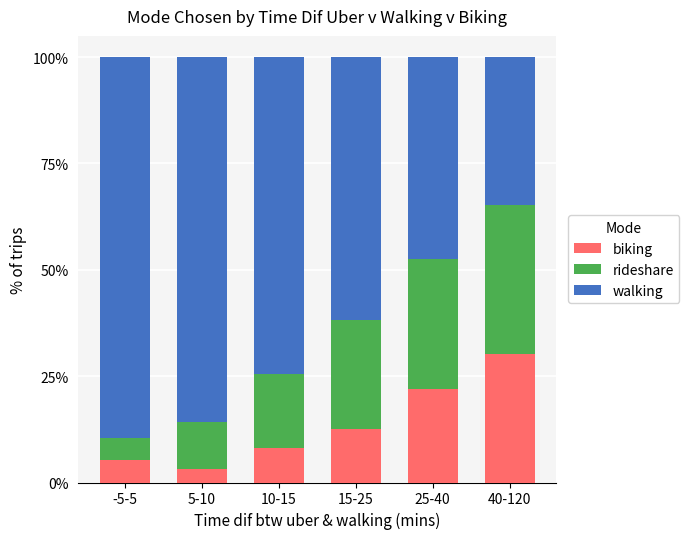

What is the total value across all series at 25-40?

100.0